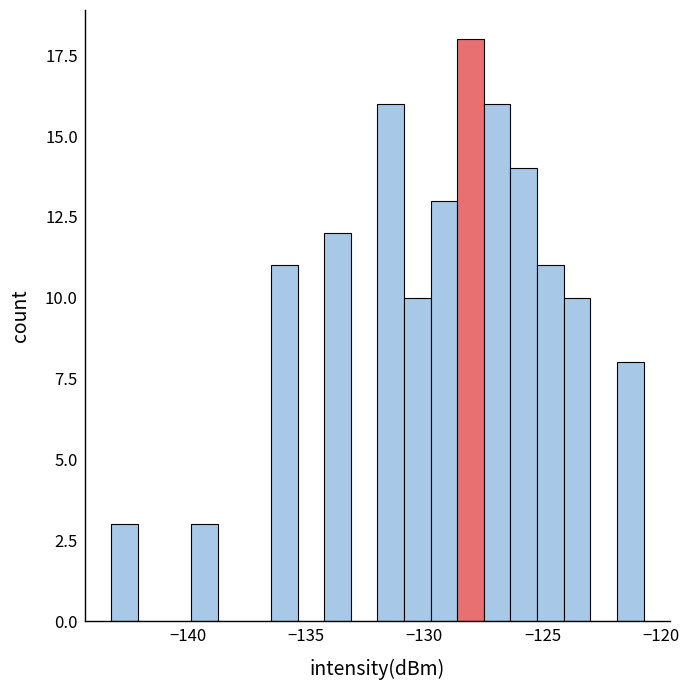

Read against the x-axis, roughly where is the centre of the tallest bar?

-128.0